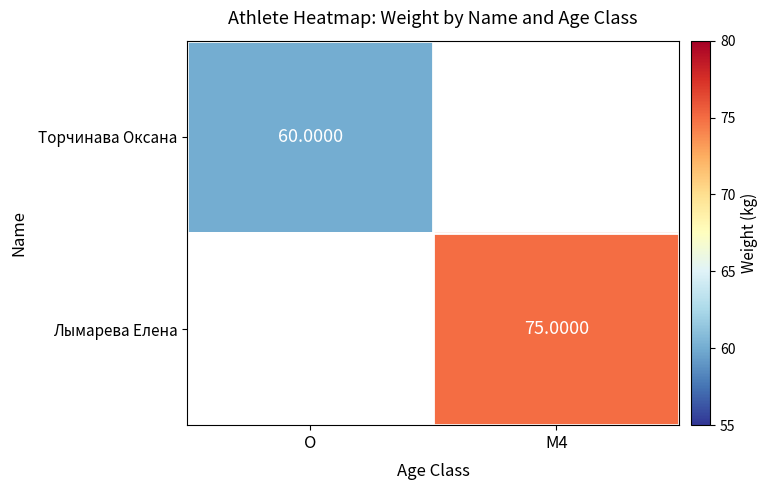

Is the value of Лымарева Елена at M4 greater than the value of Торчинава Оксана at O?

Yes